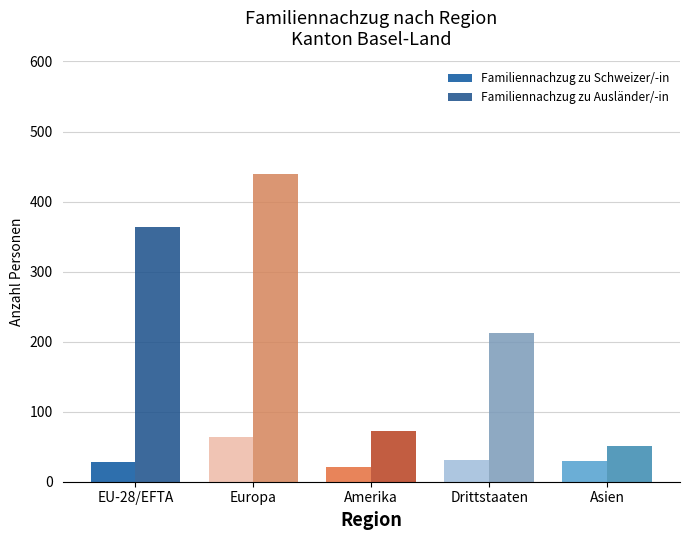

What is the average value of the Familiennachzug zu Schweizer/-in series?

35